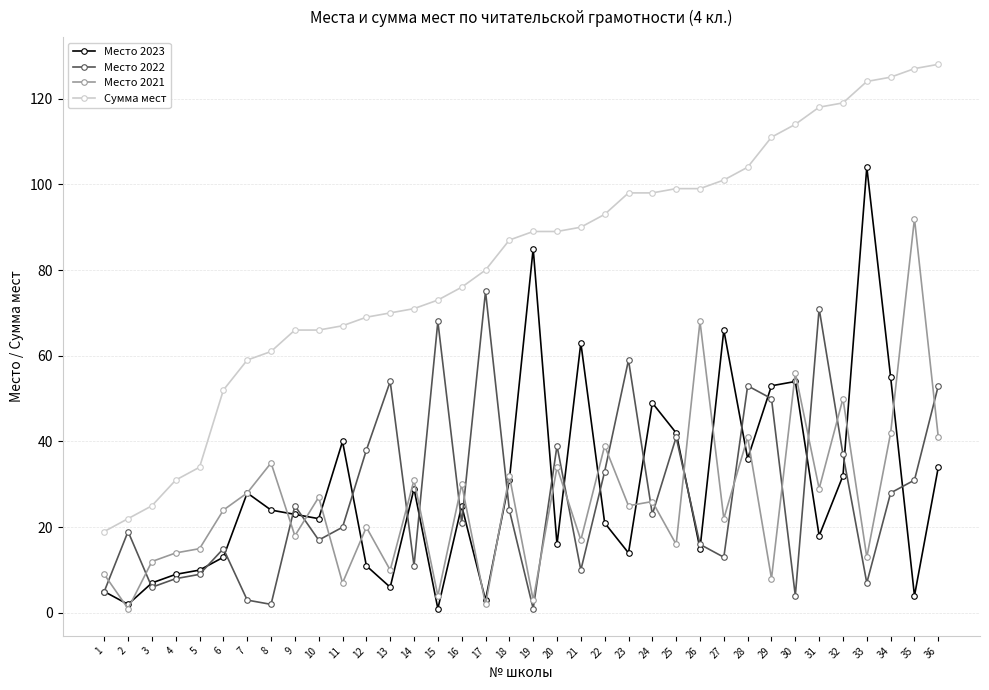

Which series ends up on top after the final intersection of Место 2023 and Место 2022?

Место 2022